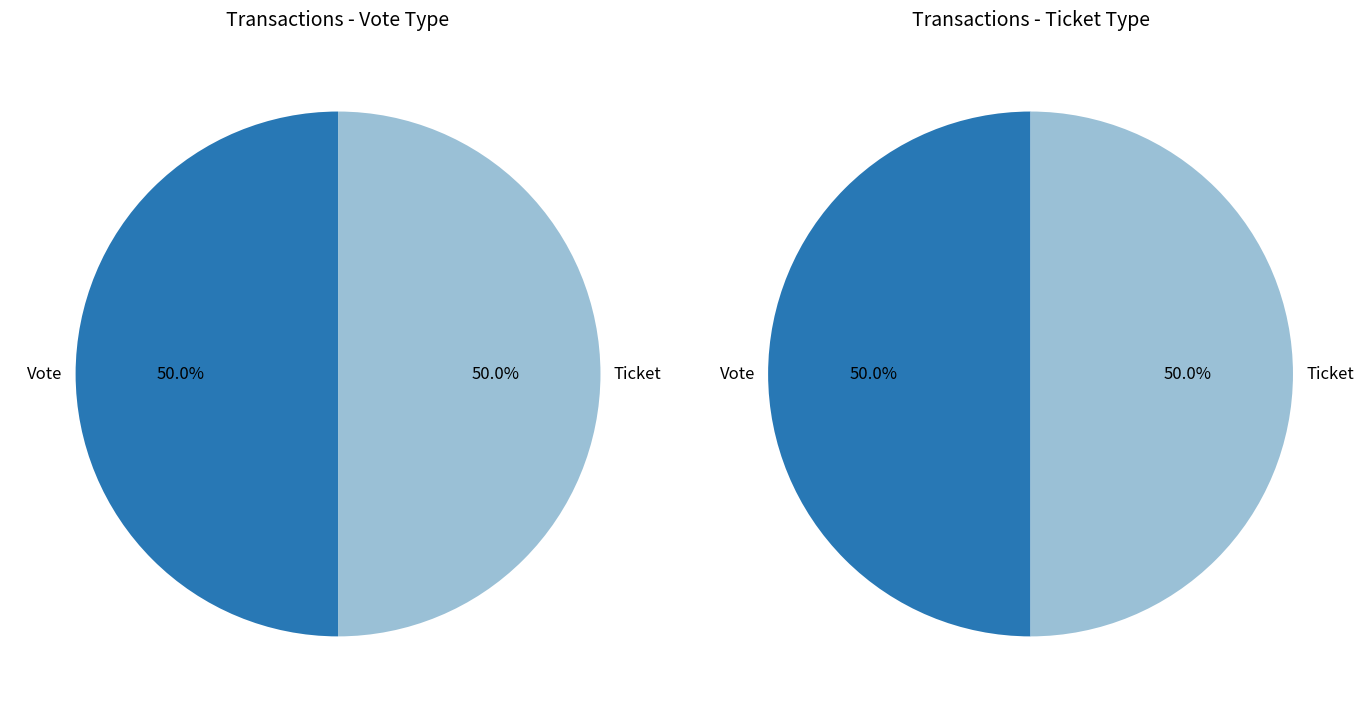

Which category has the biggest portion of the pie?

Vote (io_index=1)